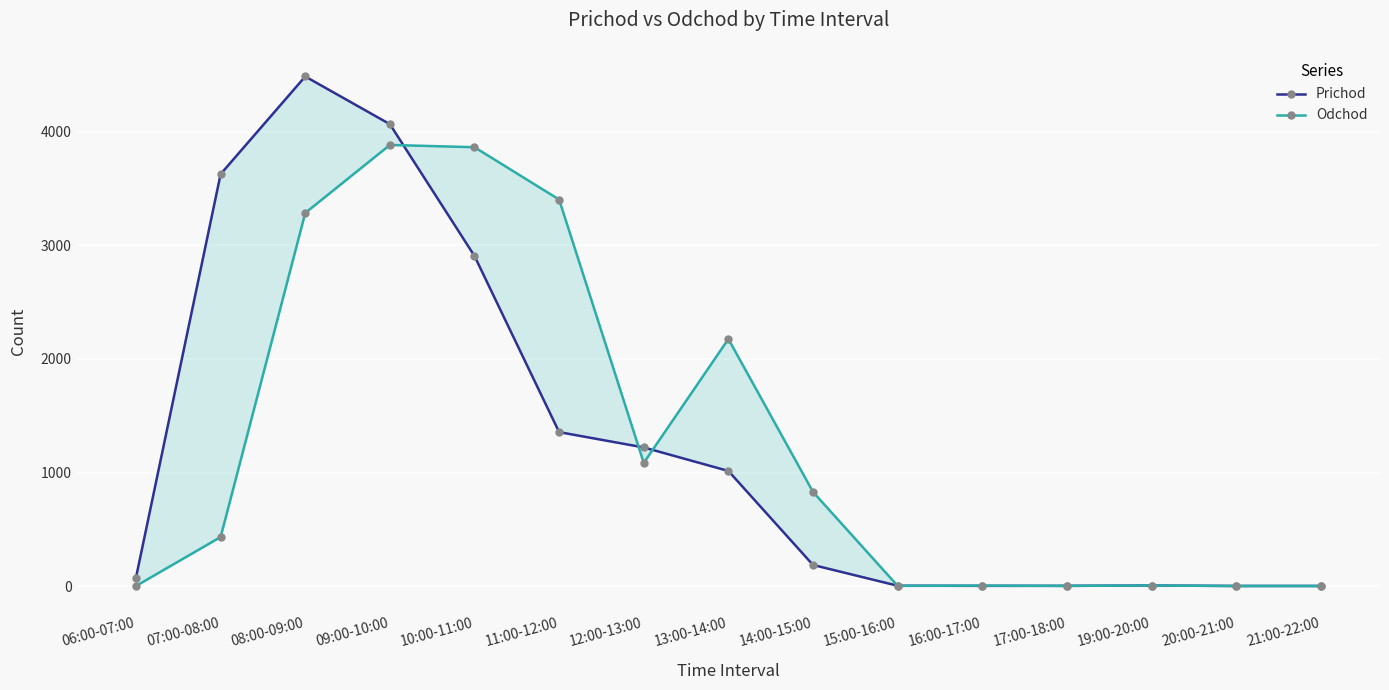

What is the label of the 3rd point from the right?

19:00-20:00